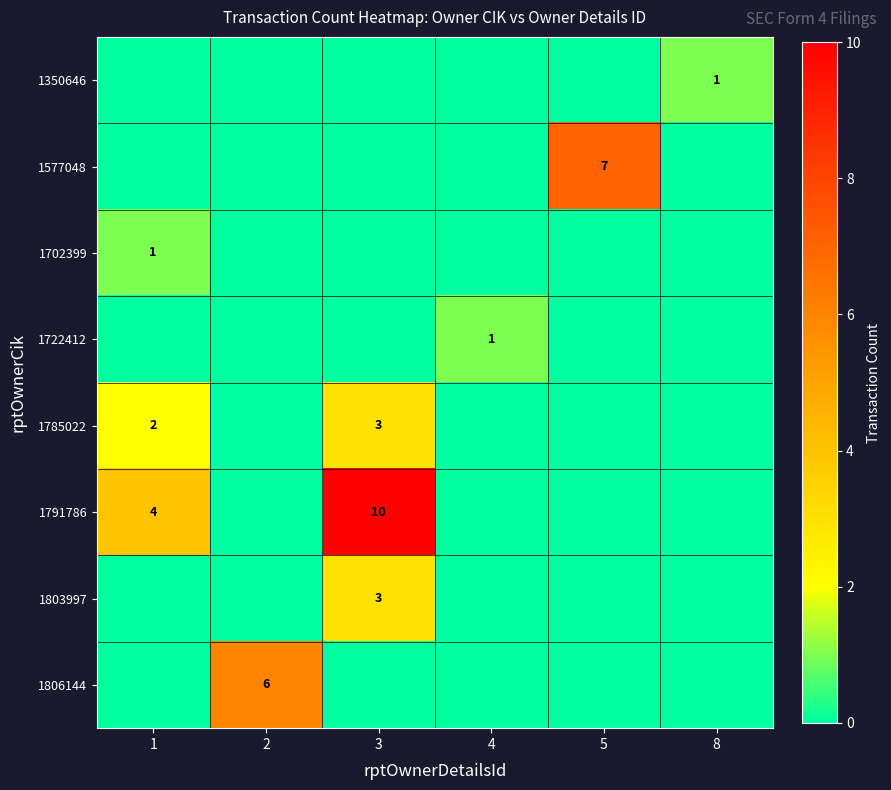

Which series has the largest total across all categories?

1791786